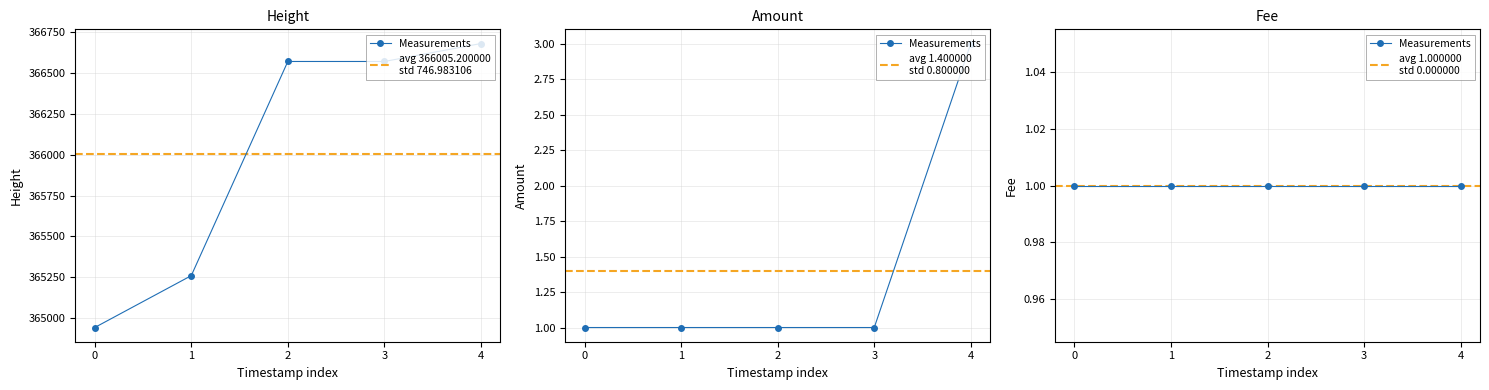

What is the value of the Amount point at the 2nd from the left?

1